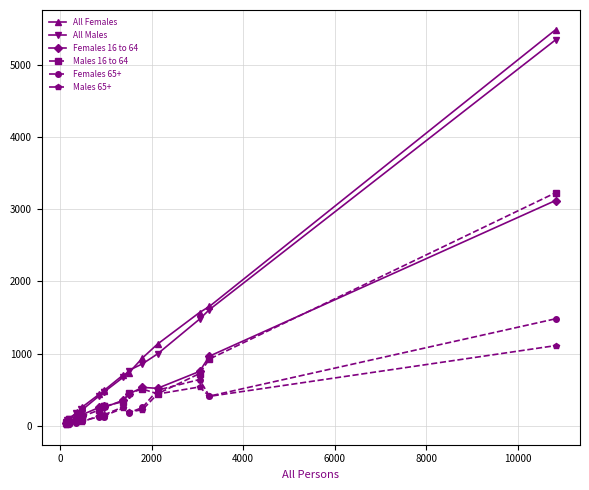

Which series has the largest range (max minus min)?

All Females